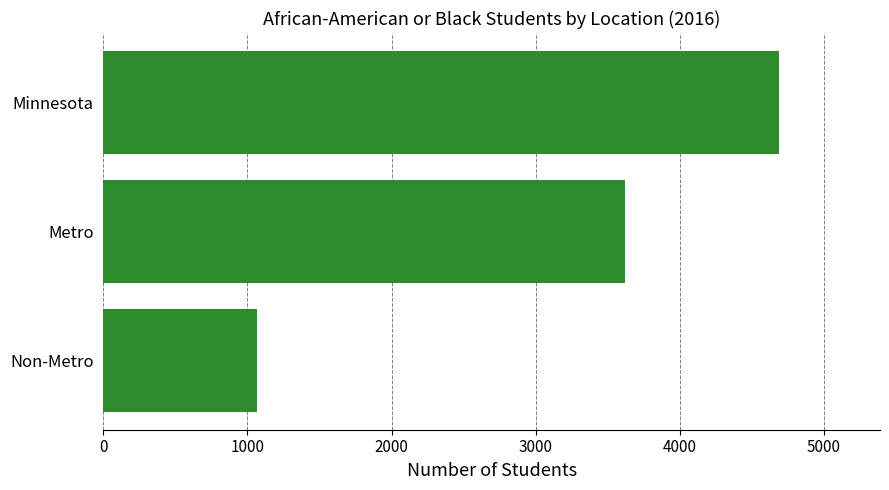

What is the label of the 1st bar from the top?

Minnesota